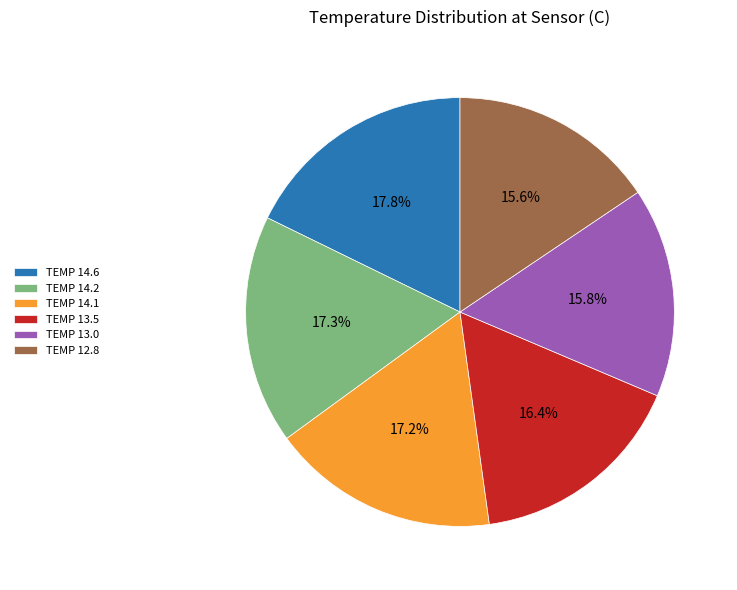

What is the ratio of the value at TEMP 14.1 to the value at TEMP 13.5?

1.0